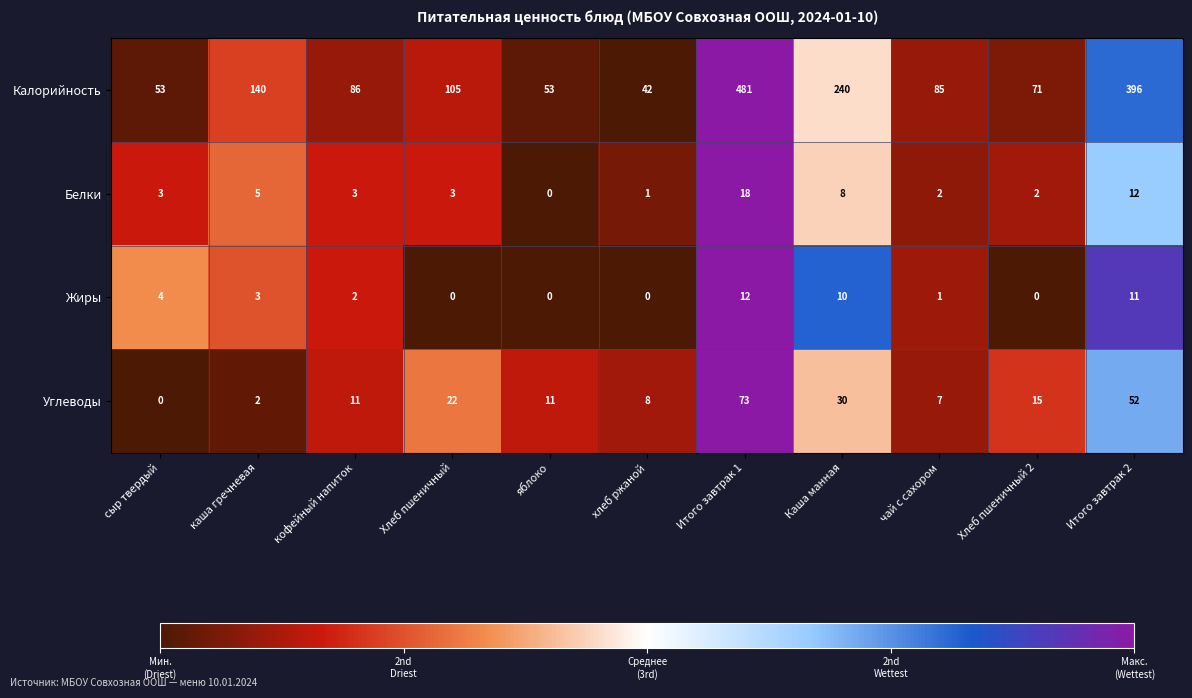

Which category has the highest value in the Углеводы series?

Итого завтрак 1